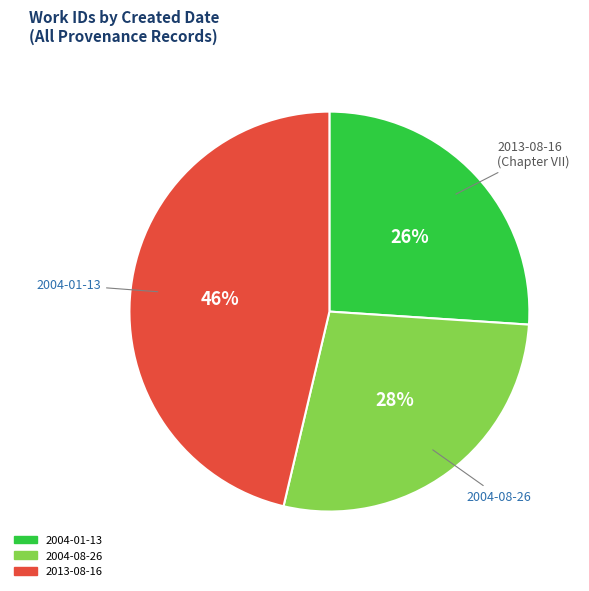

To the nearest percent, what is the difference between the 2004-01-13 and 2004-08-26 slice percentages?

2%